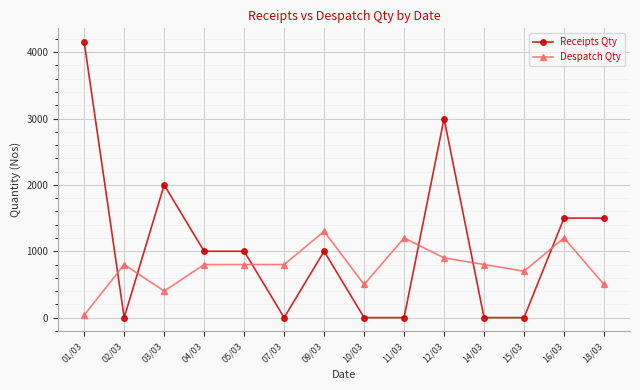

How many times do Receipts Qty and Despatch Qty cross each other?

6